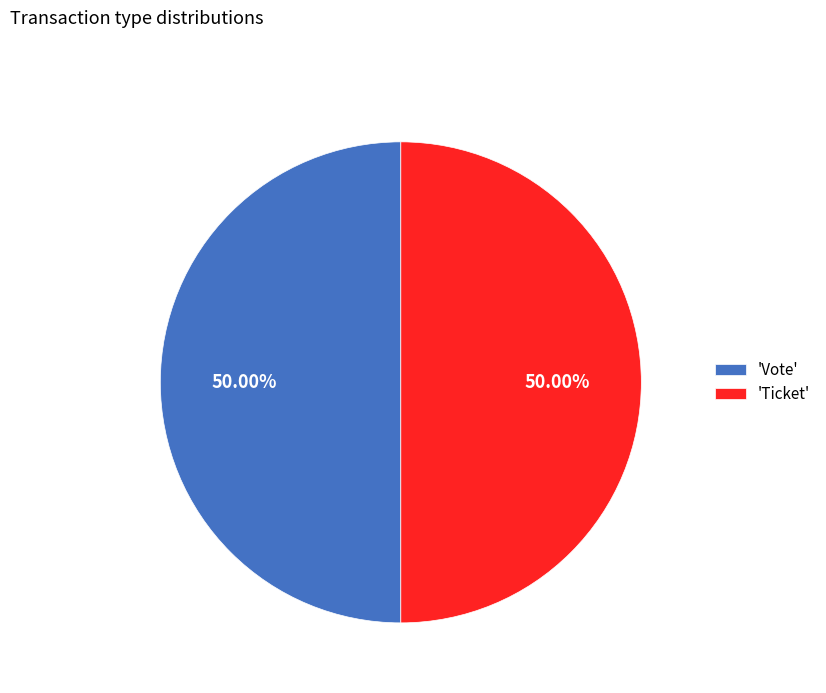

Combined, do 'Ticket' and 'Vote' account for over 50%?

Yes